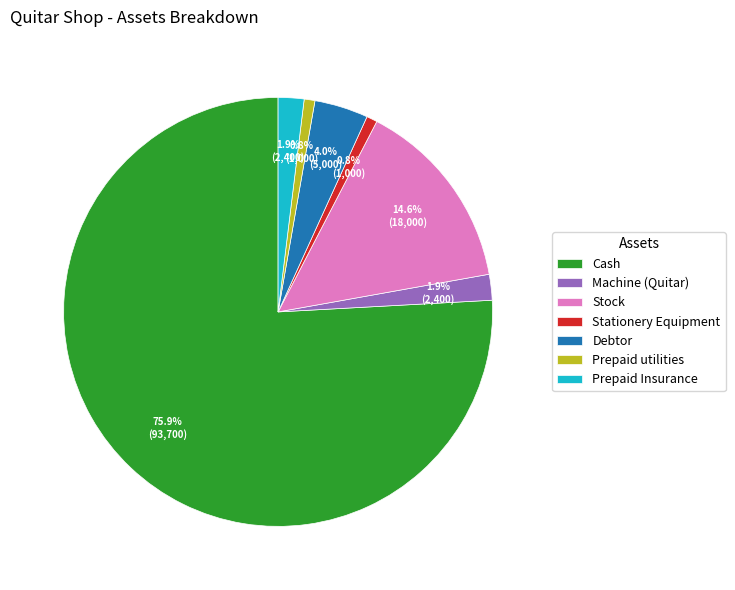

What portion of the pie excludes Stationery Equipment?

99.2%